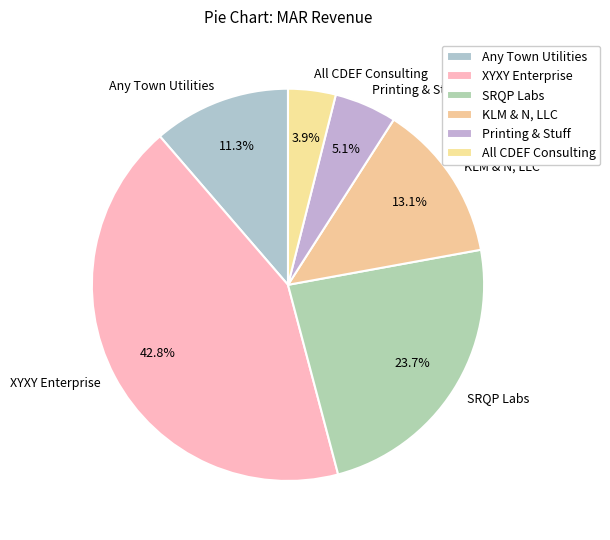

What percentage is the KLM & N, LLC slice, to the nearest percent?

13%